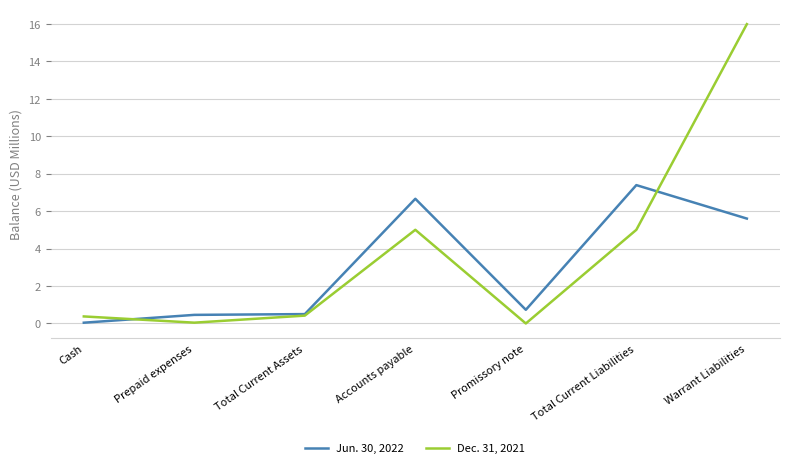

How many interior local peaks does the Dec. 31, 2021 series have?

1